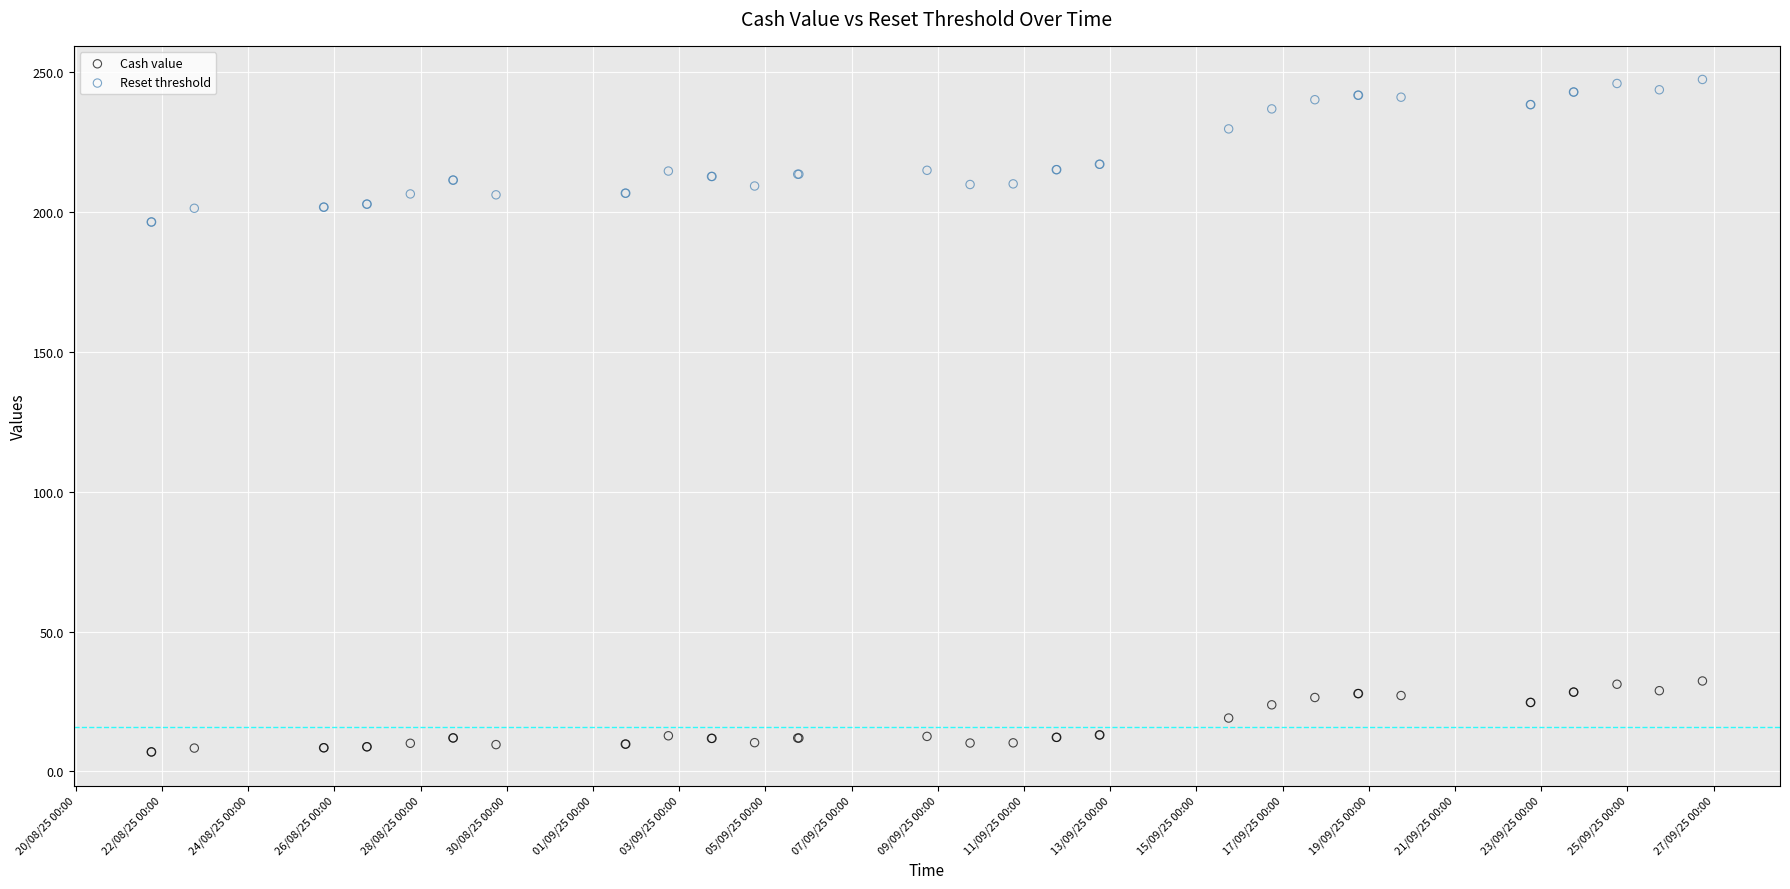

Which series has the largest Y range (max minus min)?

Reset threshold